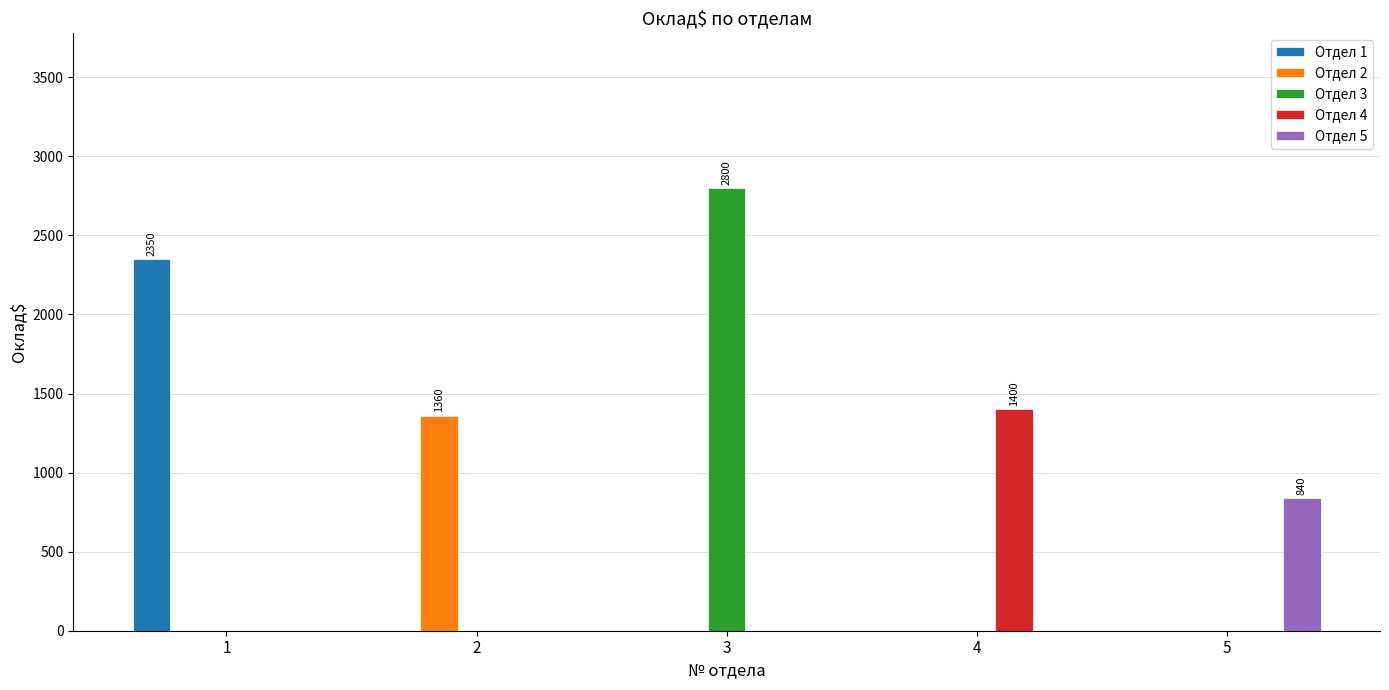

Is it true that Отдел 1 equals 2350 at 1?

True